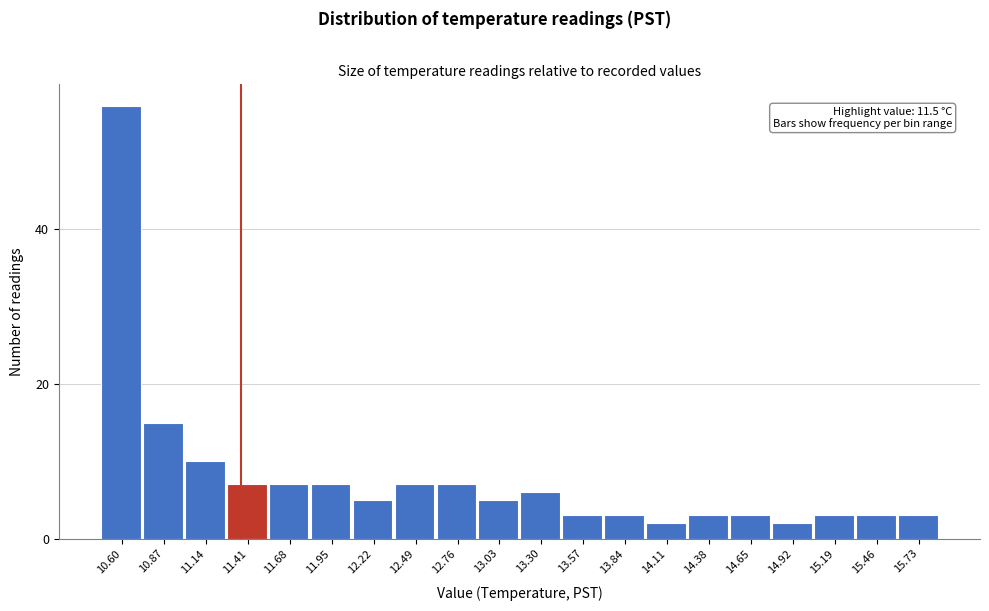

Reading right to left, list all the values displayed in this chart.

3	3	3	2	3	3	2	3	3	6	5	7	7	5	7	7	7	10	15	56